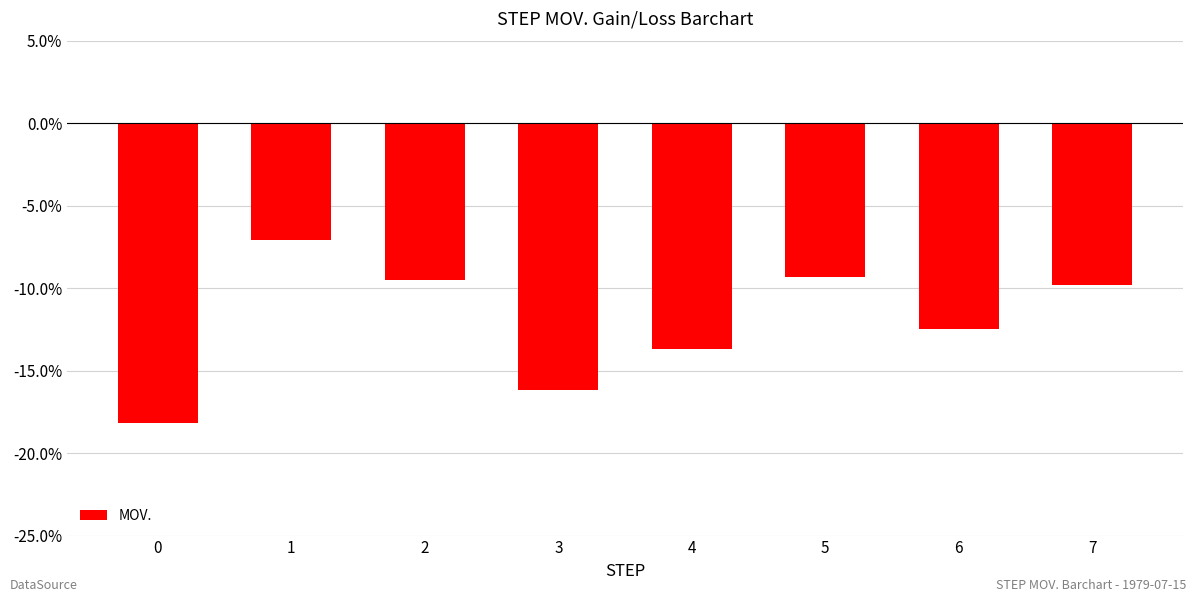

Are the bars horizontal?

No